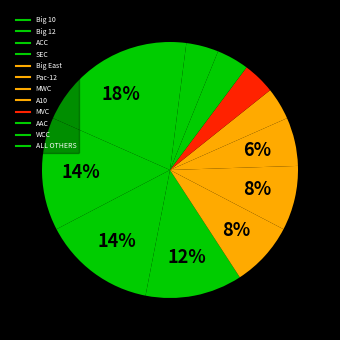

To the nearest percent, what is the average slice percentage?

8%